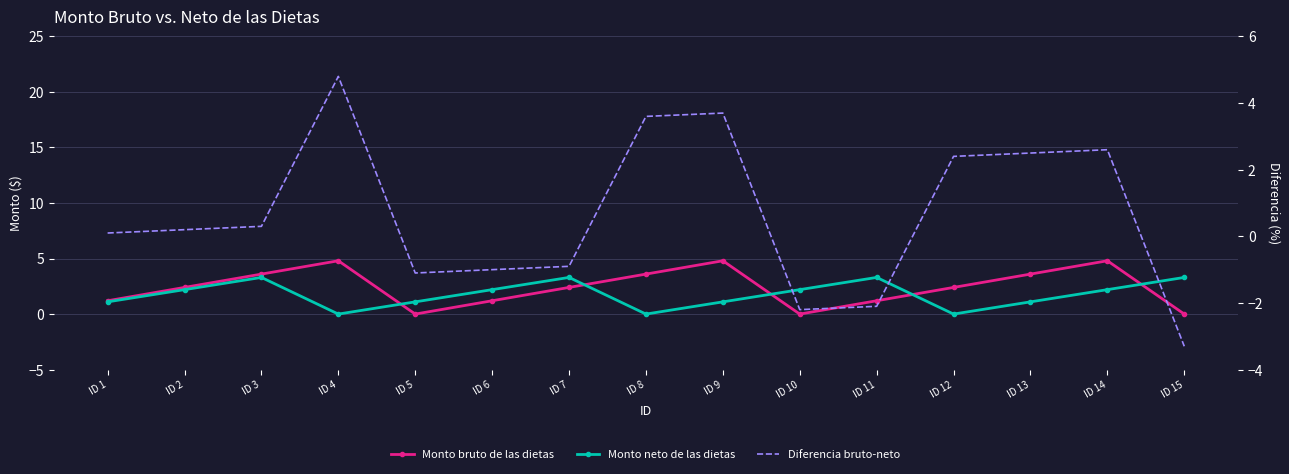

At how many categories does at least one series exceed 3?

9